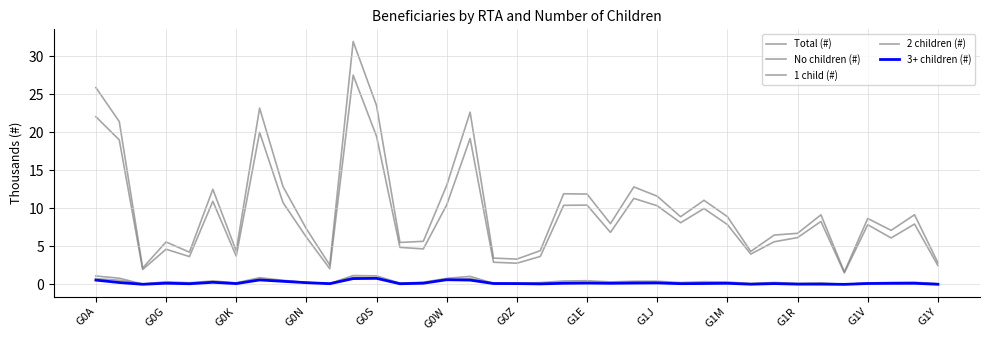

Does the chart display data point markers on the line(s)?

No